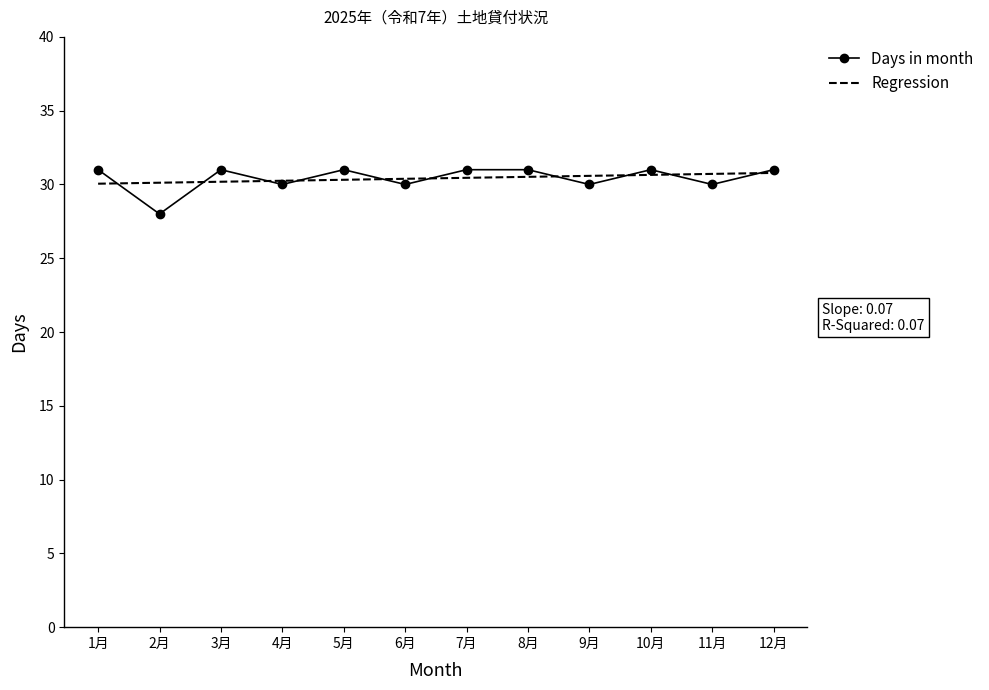

True or false: Days in month and Regression cross at least once.

True